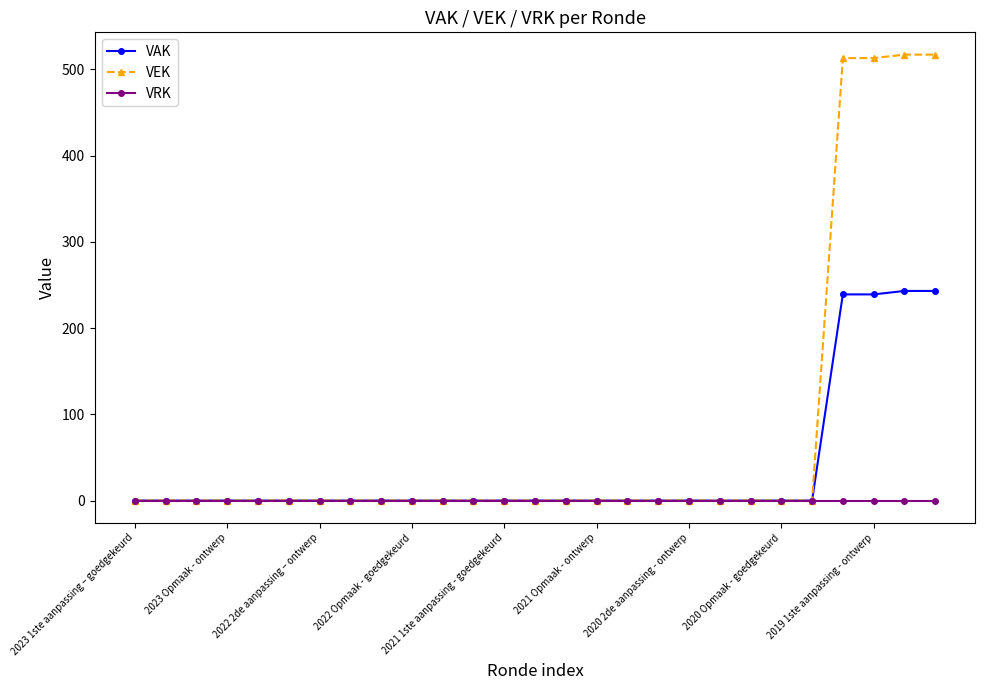

Rank the series by their maximum value, from highest to lowest.

VEK, VAK, VRK